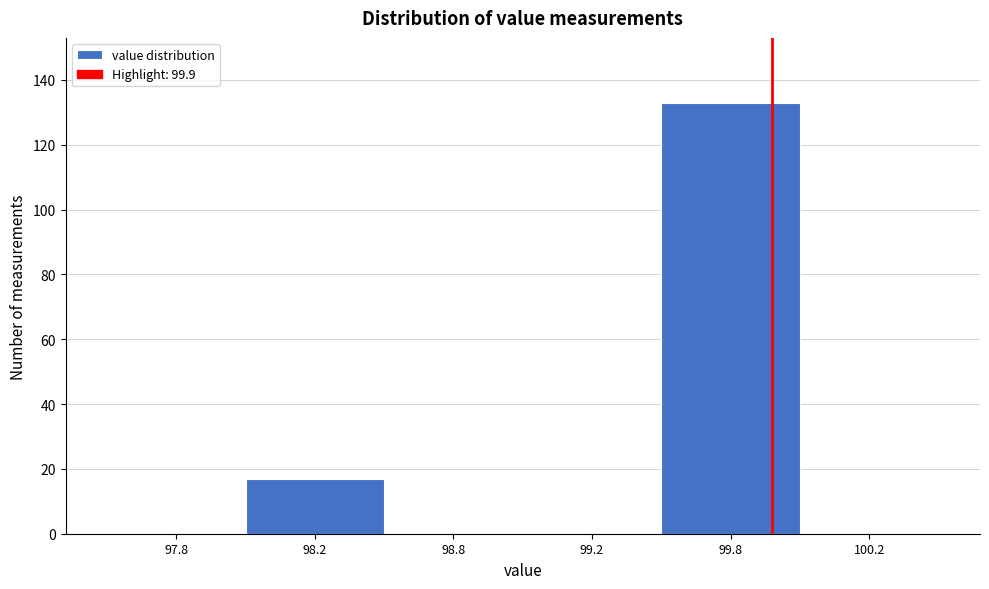

Reading left to right, list all the values displayed in this chart.

97.8=0	98.2=17	98.8=0	99.2=0	99.8=133	100.2=0